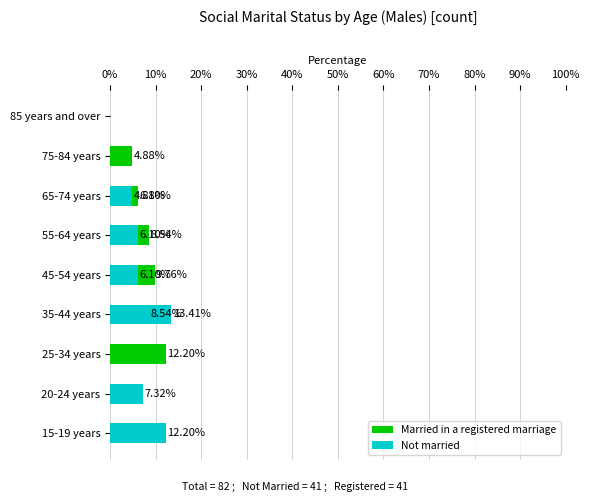

Which series has the widest spread of values?

Not married